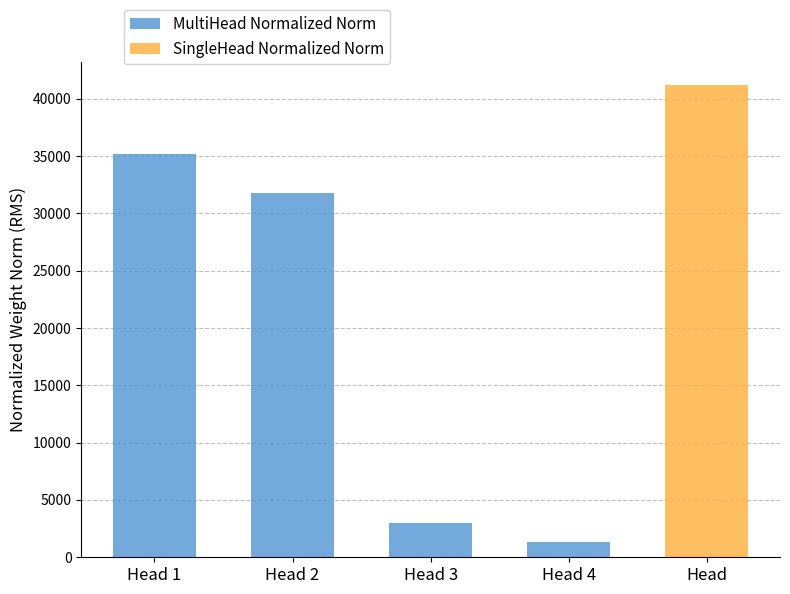

What is the minimum value for MultiHead Normalized Norm?

1364